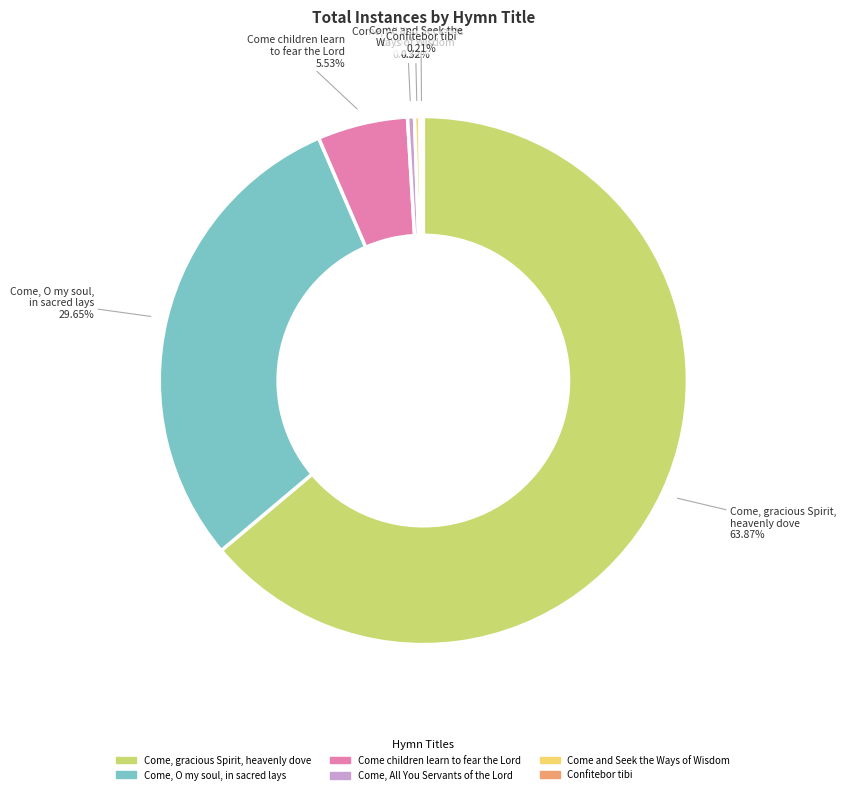

What is the largest slice in the pie chart?

Come, gracious Spirit, heavenly dove